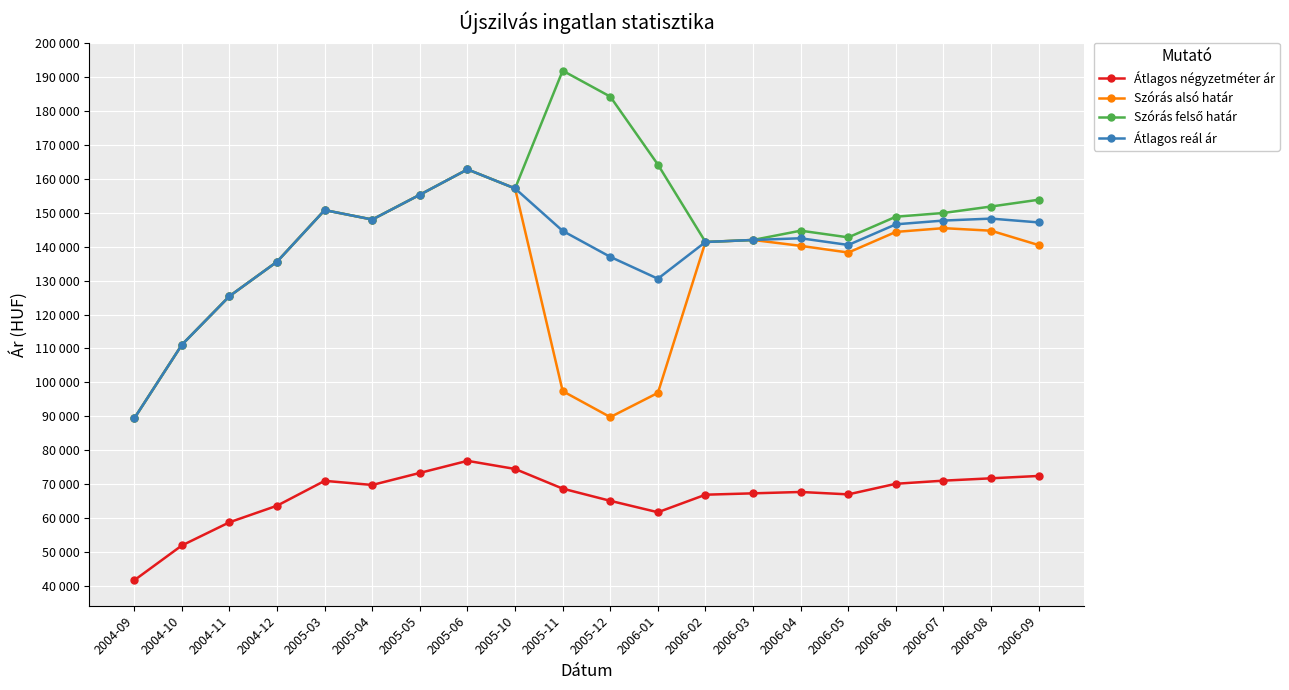

What is the lowest value of the Szórás felső határ series?

89438